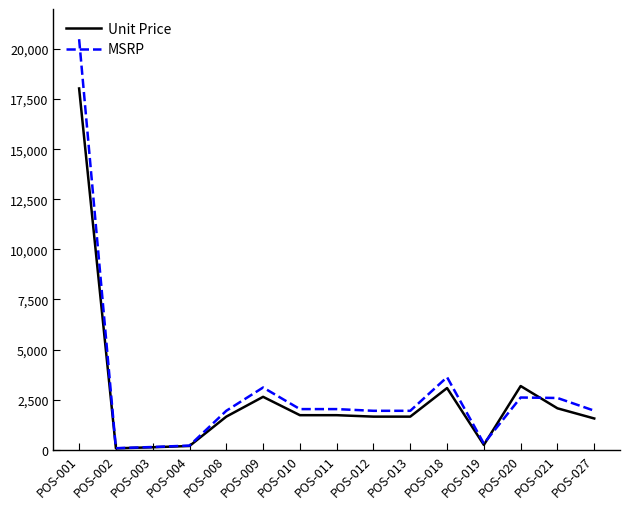

Rank the series by their maximum value, from lowest to highest.

Unit Price, MSRP